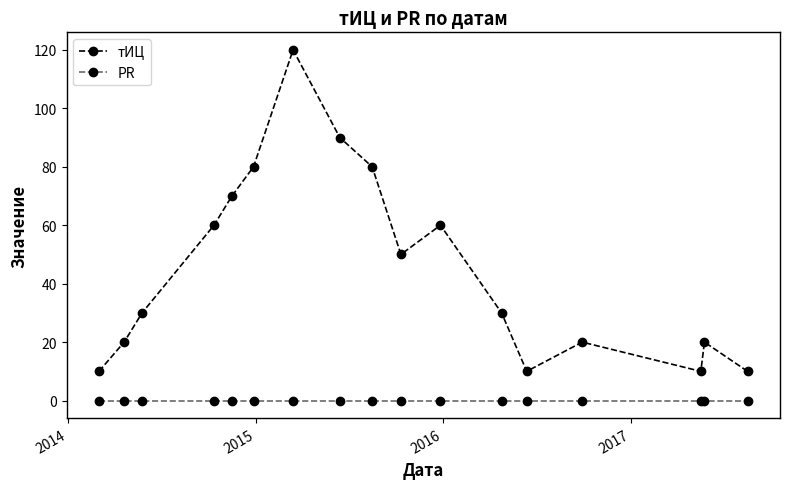

At how many categories does at least one series exceed 40?

8